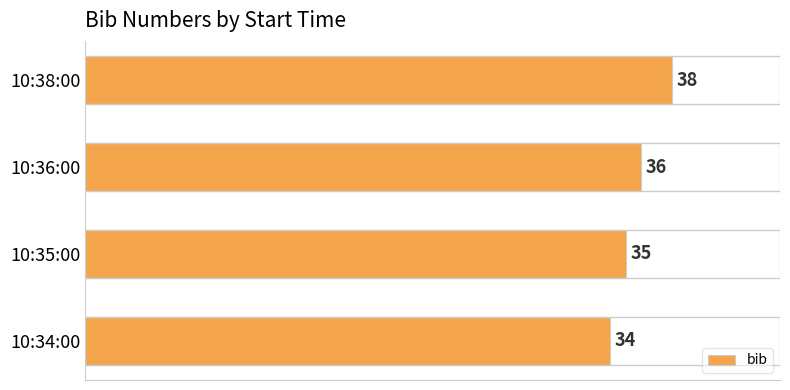

Rank the categories by value from highest to lowest.

10:38:00, 10:36:00, 10:35:00, 10:34:00